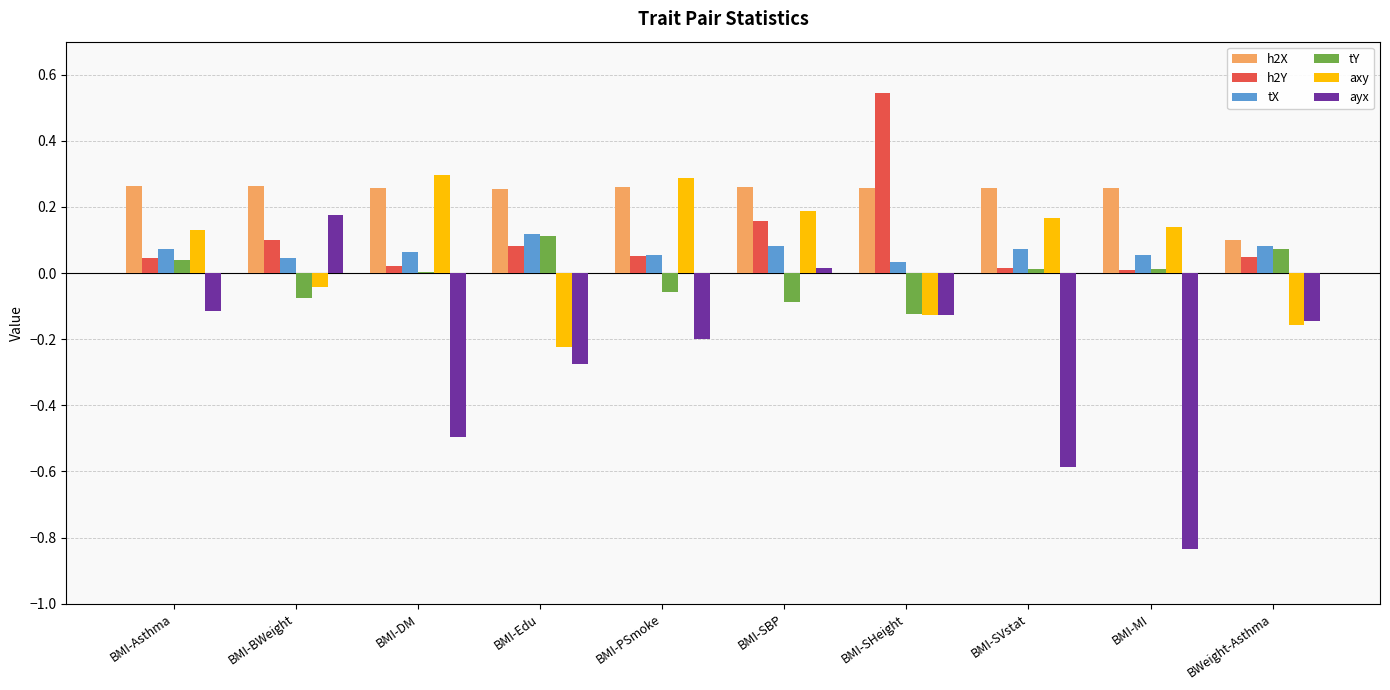

Are the bars grouped side by side (vs. stacked)?

Yes